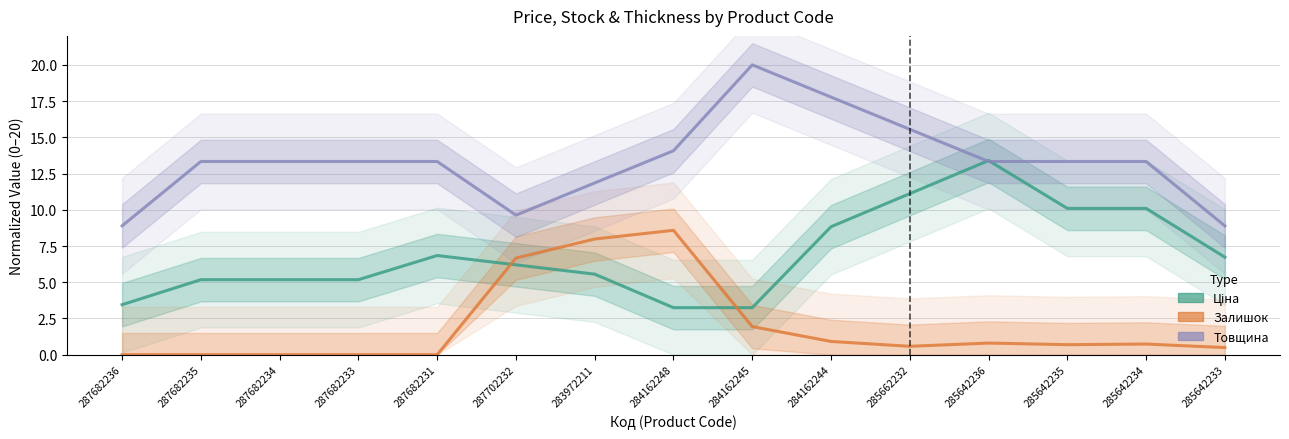

Between which two adjacent categories do Залишок and Ціна first intersect?

287682231 and 287702232